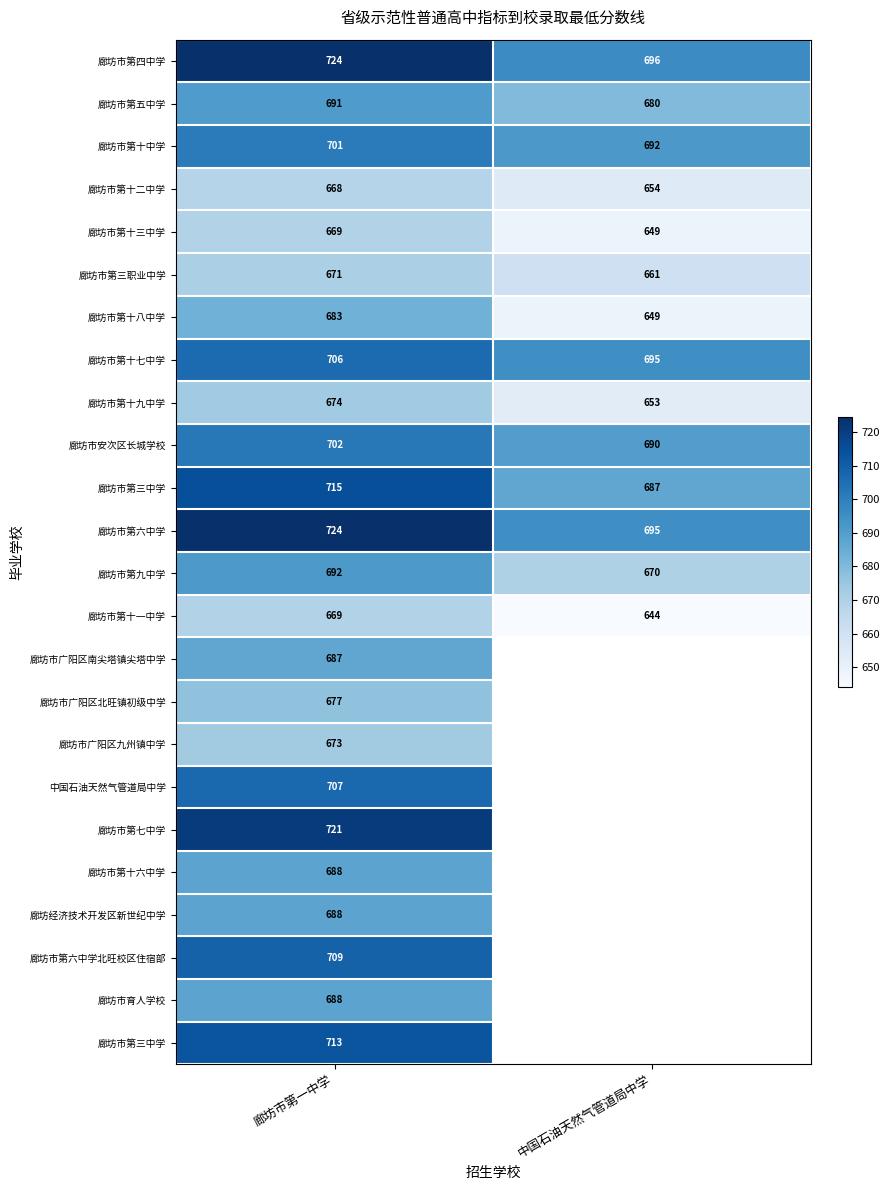

Which has a higher value, 中国石油天然气管道局中学 or 廊坊市第一中学?

廊坊市第一中学